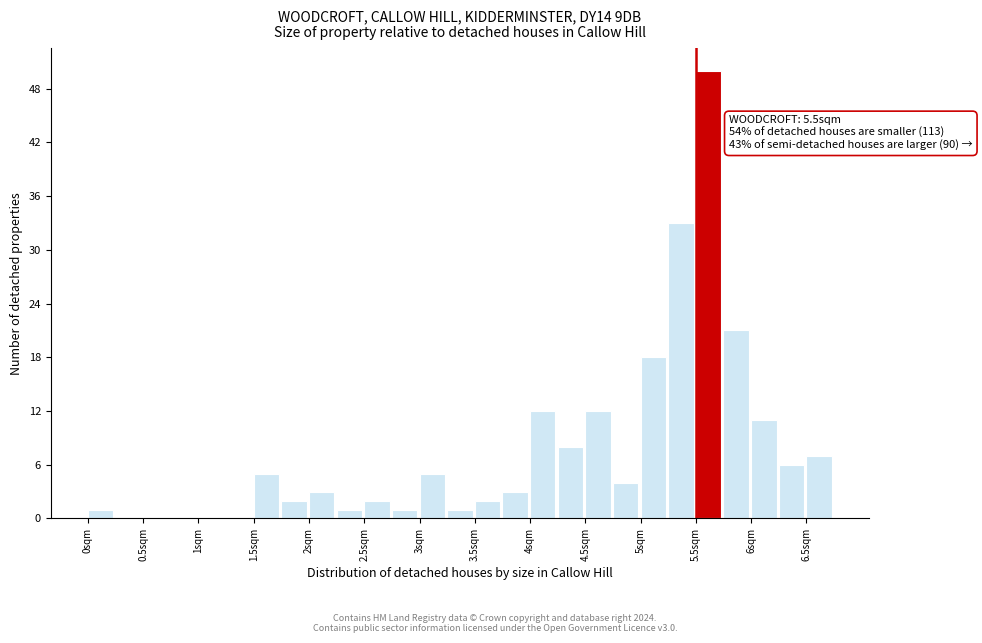

Over which range of the x-axis is the bar tallest?

5.50 to 5.75